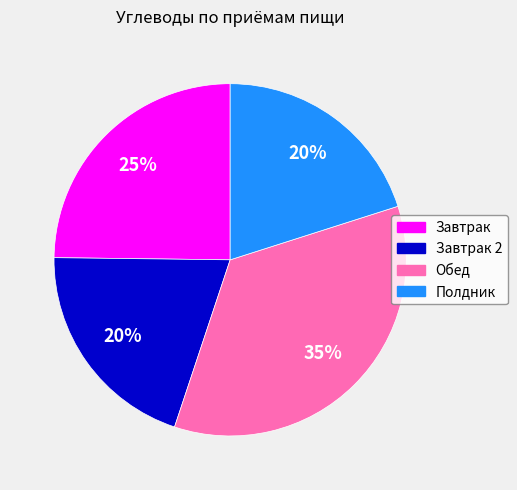

Does any single category account for the majority?

No